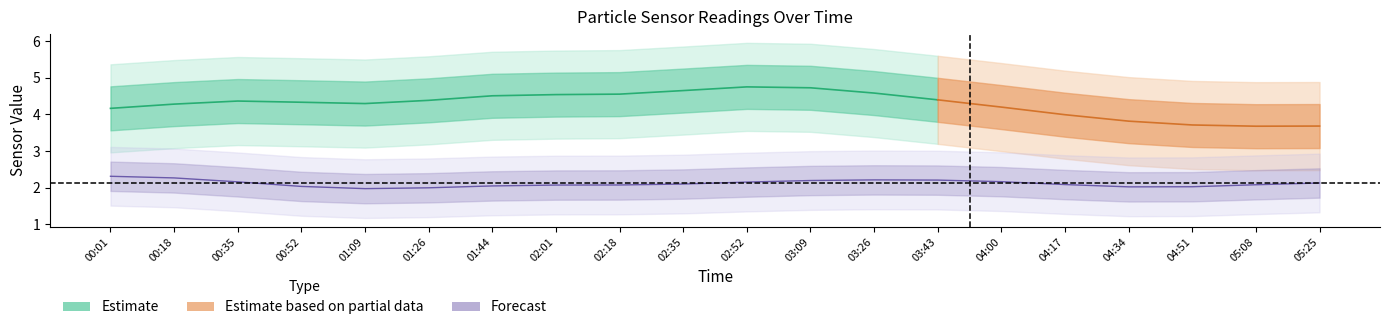

What is the maximum value shown in the chart?

5.3